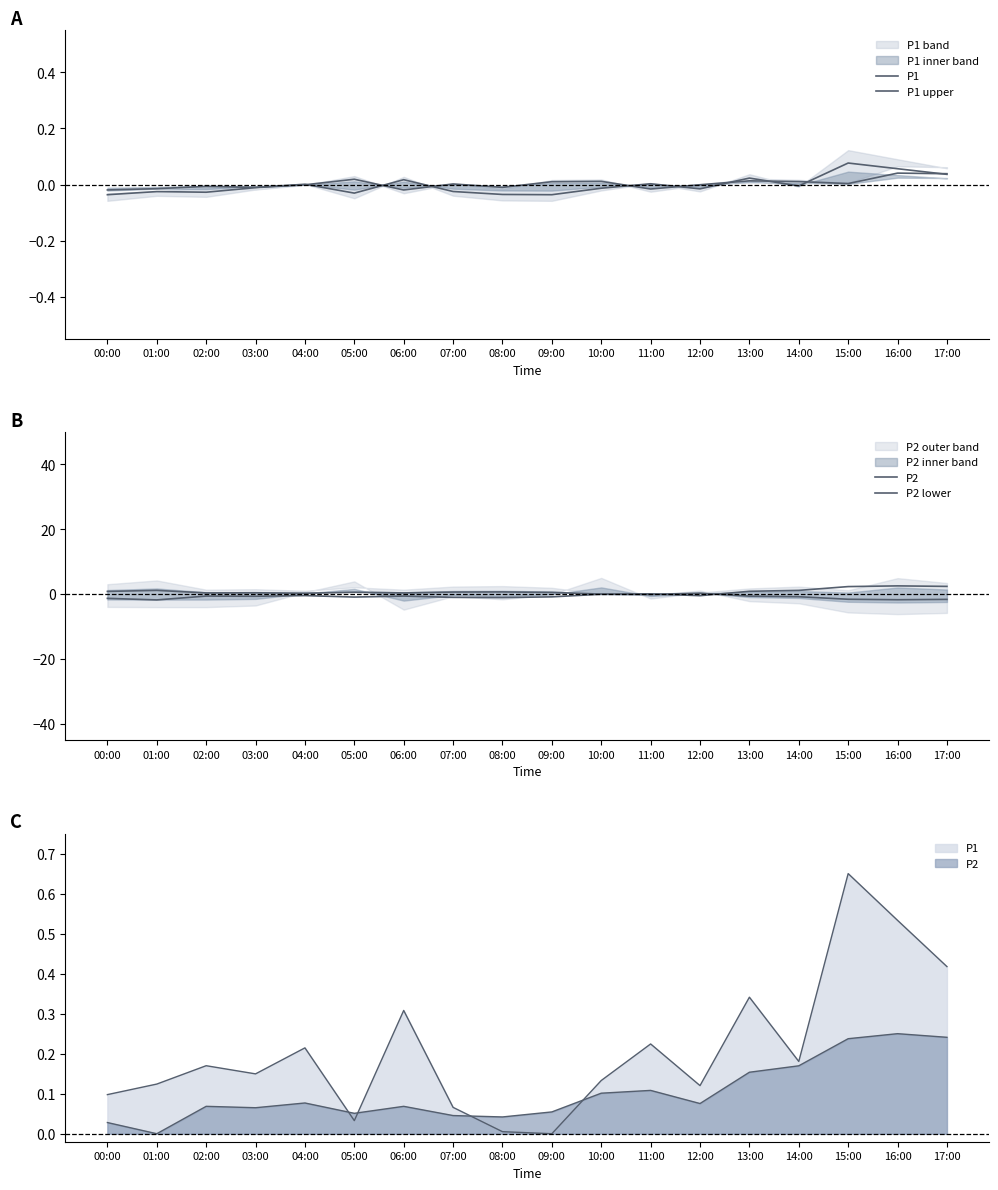

What is the difference between the maximum and second lowest values in the P2 series?

3.8